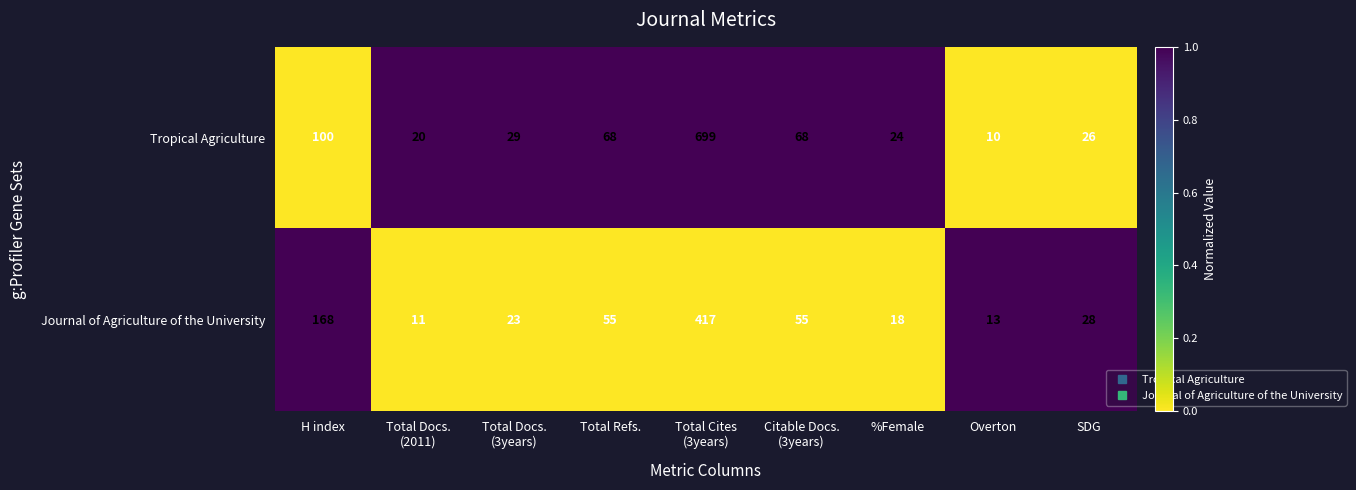

What is the maximum value for Journal of Agriculture of the University?

417